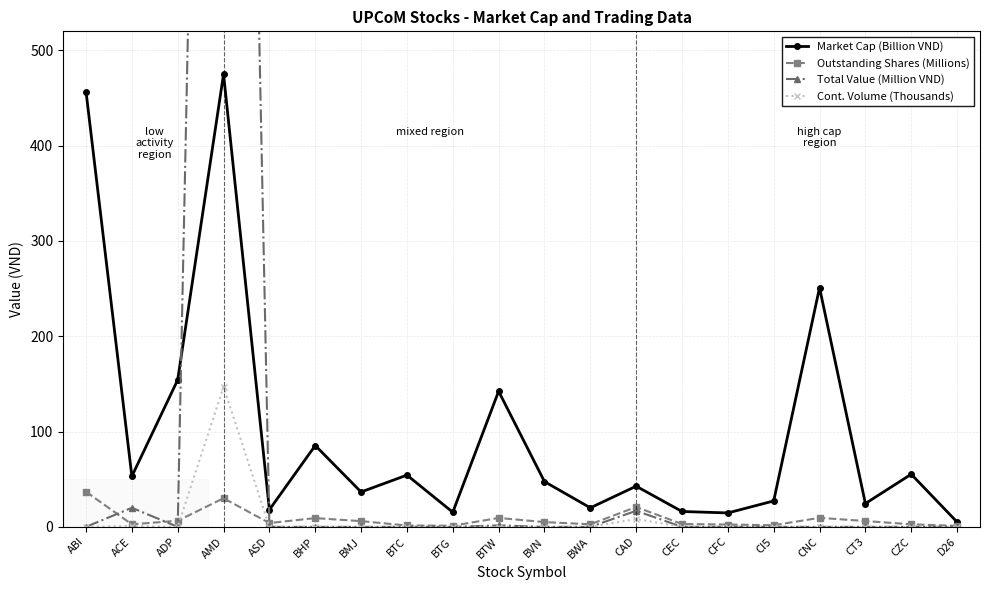

The value of Total Value (Million VND) at CNC is -1064.9. True or false?

False